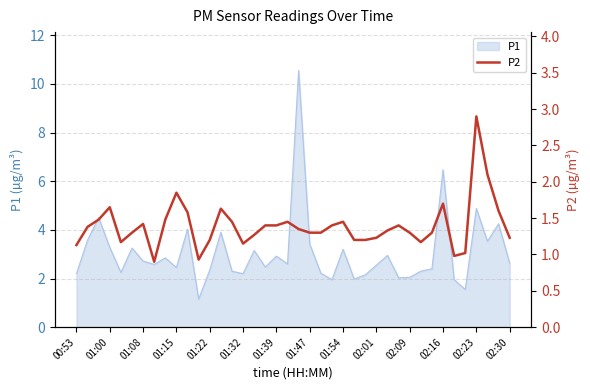

Reading left to right, what are all the values shown in this chart?

1.1	1.4	1.5	1.6	1.2	1.3	1.4	0.9	1.5	1.9	1.6	0.9	1.2	1.6	1.4	1.1	1.3	1.4	1.4	1.4	1.4	1.3	1.3	1.4	1.4	1.2	1.2	1.2	1.3	1.4	1.3	1.2	1.3	1.7	1.0	1.0	2.9	2.1	1.6	1.2